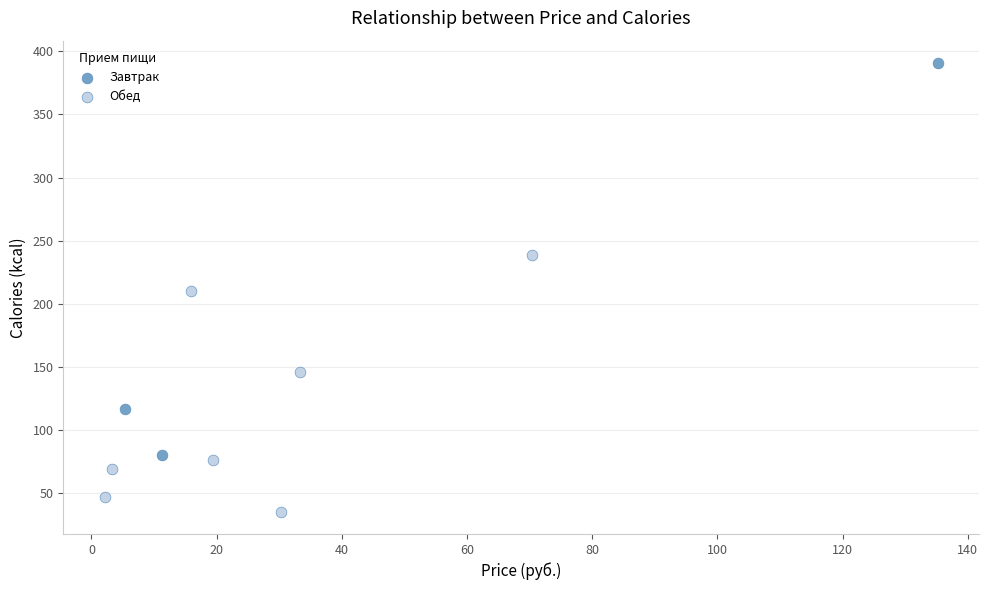

Which series has the widest spread of Y values?

Завтрак